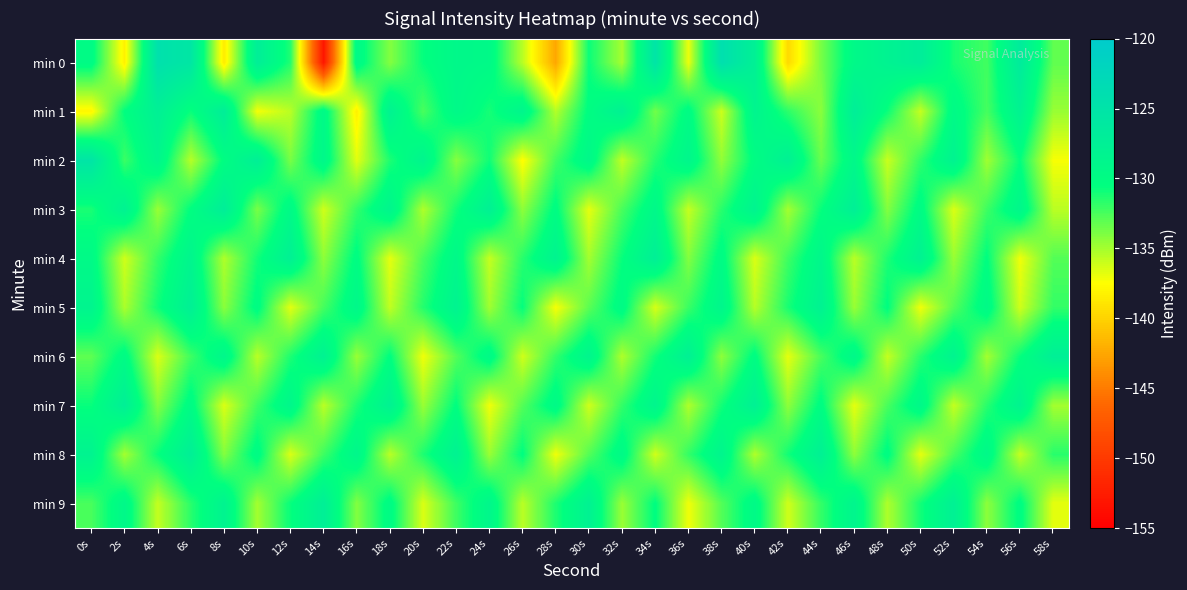

At 42s, list the series in order from smallest to largest.

min 0, min 6, min 9, min 3, min 7, min 4, min 1, min 5, min 8, min 2